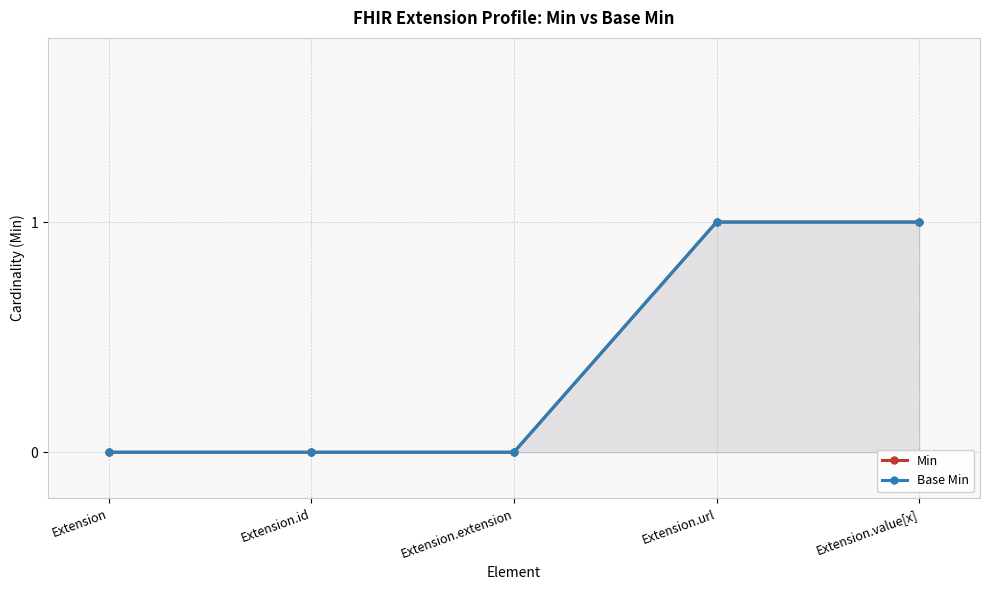

Between Extension.id and Extension.extension, which is larger?

Extension.id